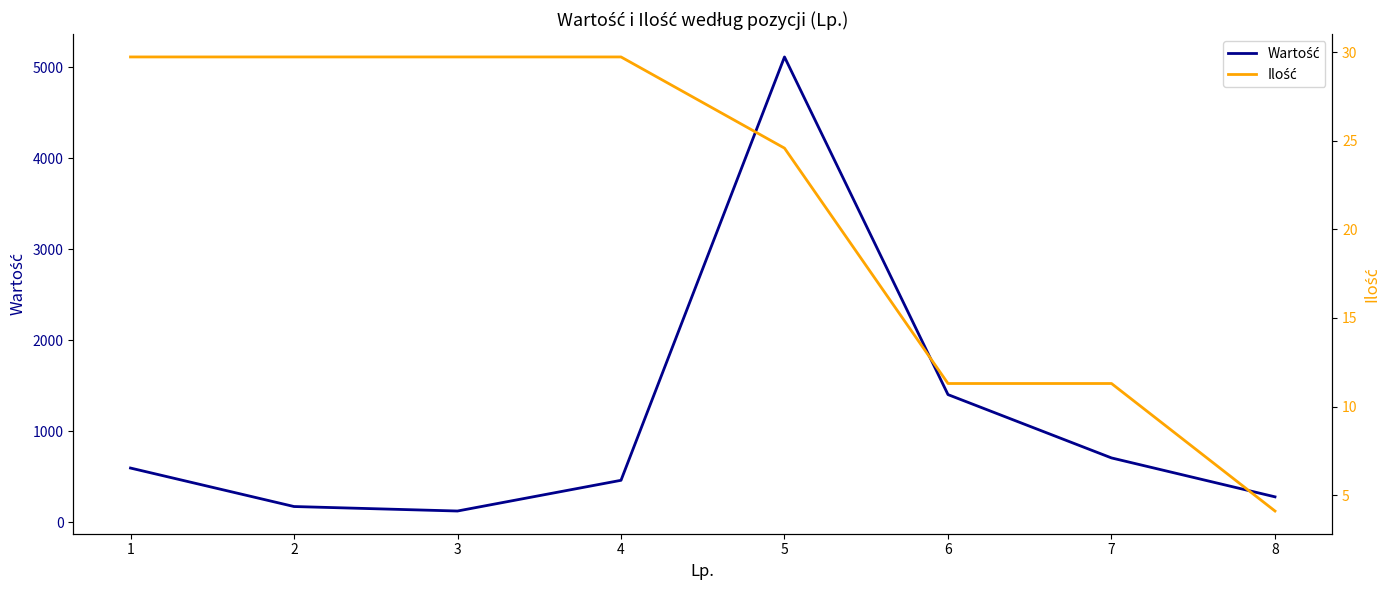

What is the value of the Wartość point at the 2nd from the left?

171.6